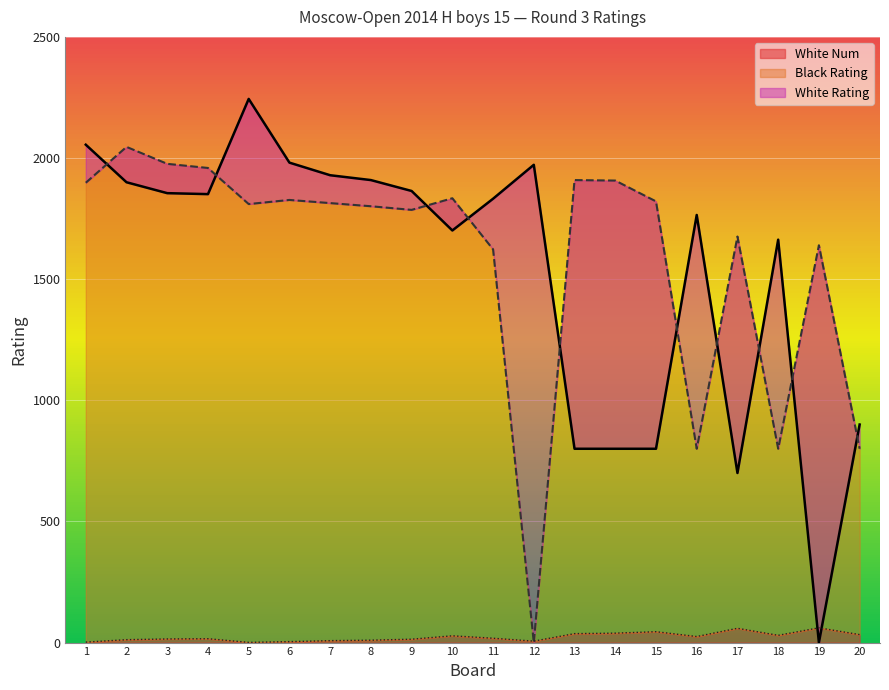

Reading left to right, what are all the values shown in this chart?

White Rating: 2055	1900	1855	1851	2244	1981	1929	1909	1864	1701	1832	1972	800	800	800	1765	700	1663	0	900
Black Rating: 1898	2046	1976	1959	1810	1827	1814	1801	1786	1834	1623	0	1909	1907	1821	800	1676	800	1640	800
White Num: 2	12	15	16	1	4	8	10	14	28	18	6	37	39	45	25	59	30	61	33